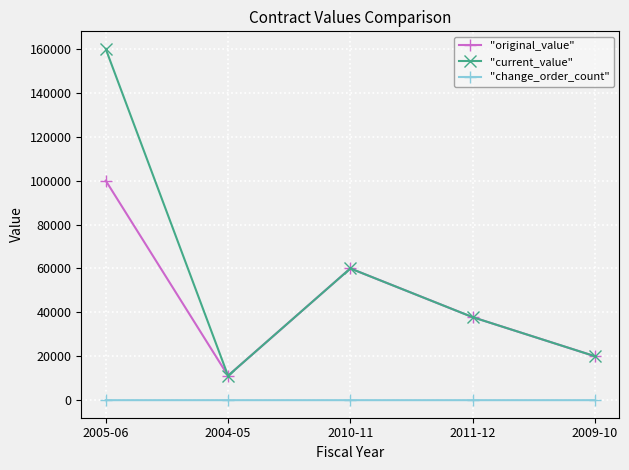

The value of "current_value" at 2004-05 is 11125. True or false?

True